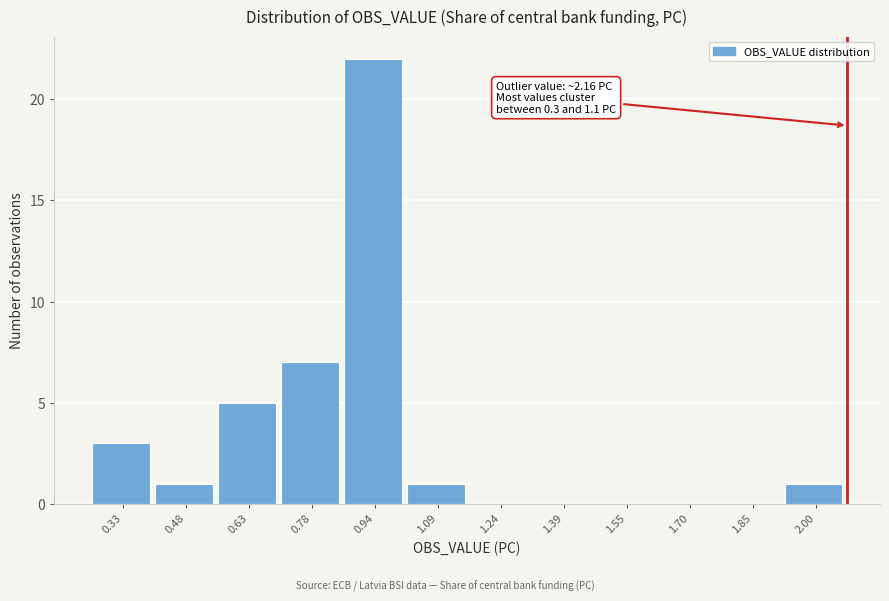

Reading left to right, list all the values displayed in this chart.

0.33=3	0.48=1	0.63=5	0.78=7	0.94=22	1.09=1	1.24=0	1.39=0	1.55=0	1.70=0	1.85=0	2.00=1